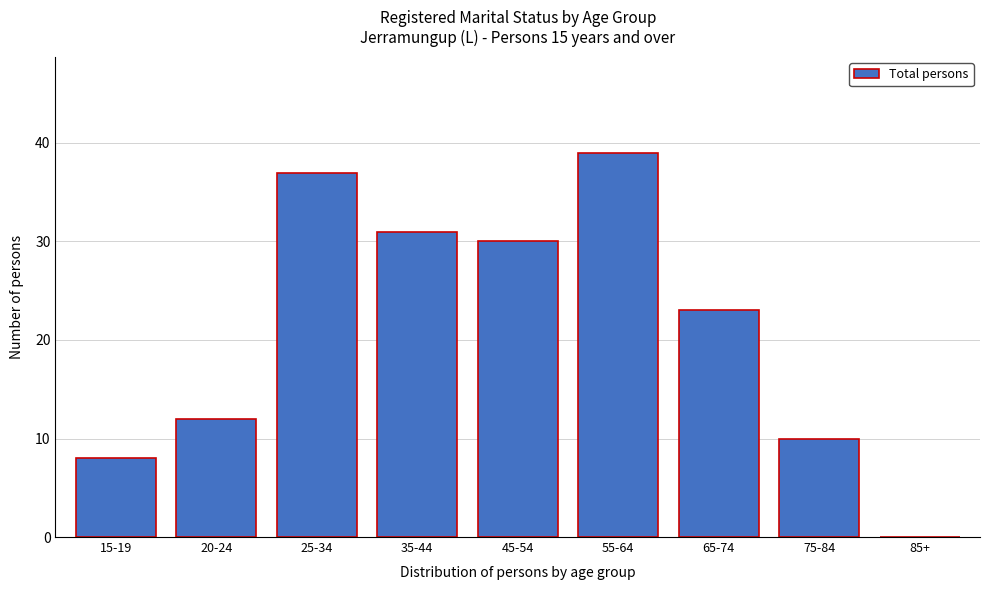

Reading right to left, what are all the values shown in this chart?

85+=0	75-84=10	65-74=23	55-64=39	45-54=30	35-44=31	25-34=37	20-24=12	15-19=8